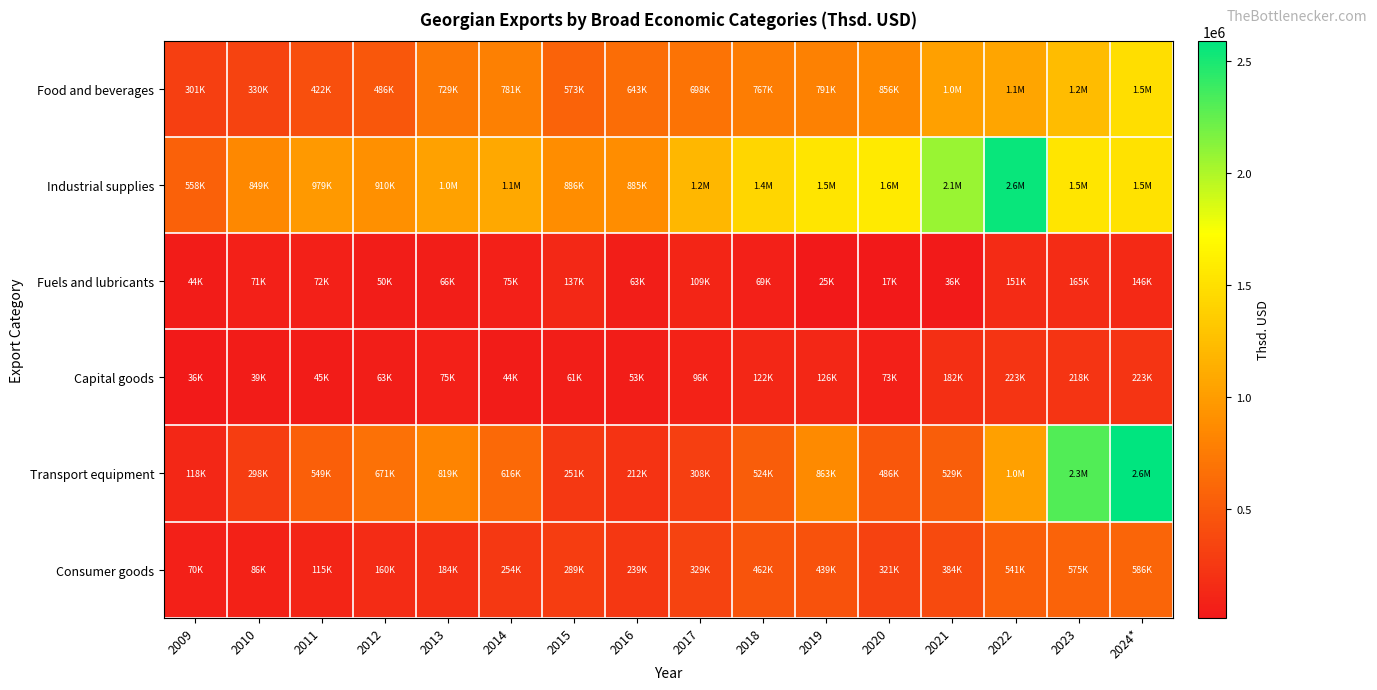

What is the total value across all series at 2019?

3788703.5